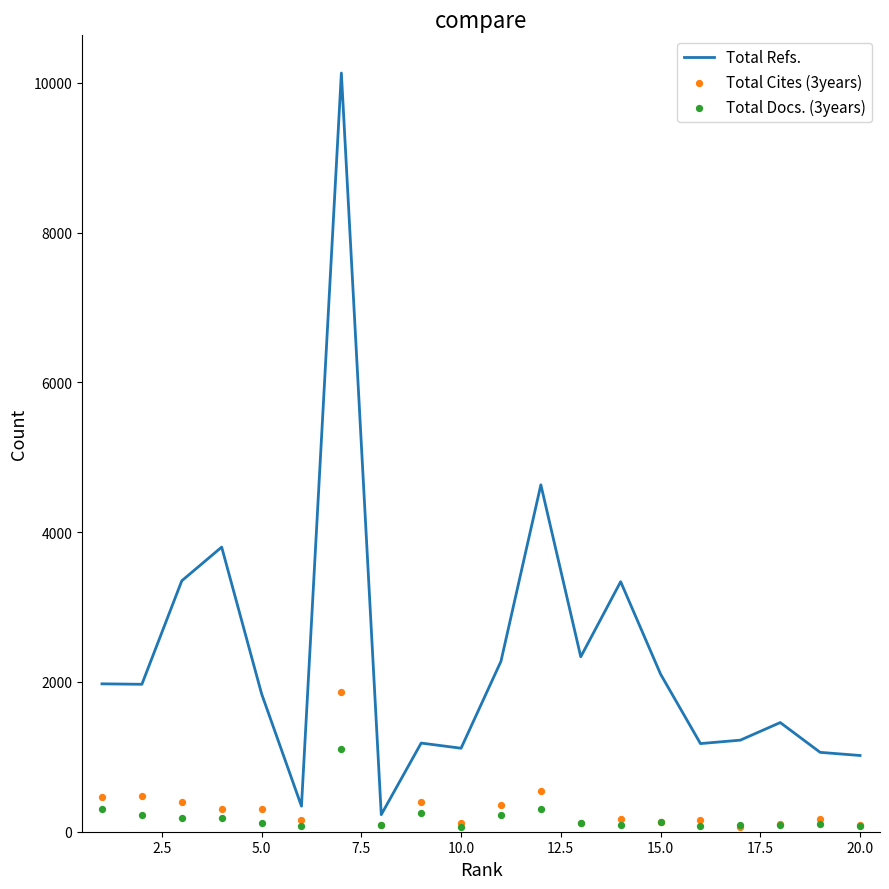

At how many categories does at least one series exceed 3285?

5